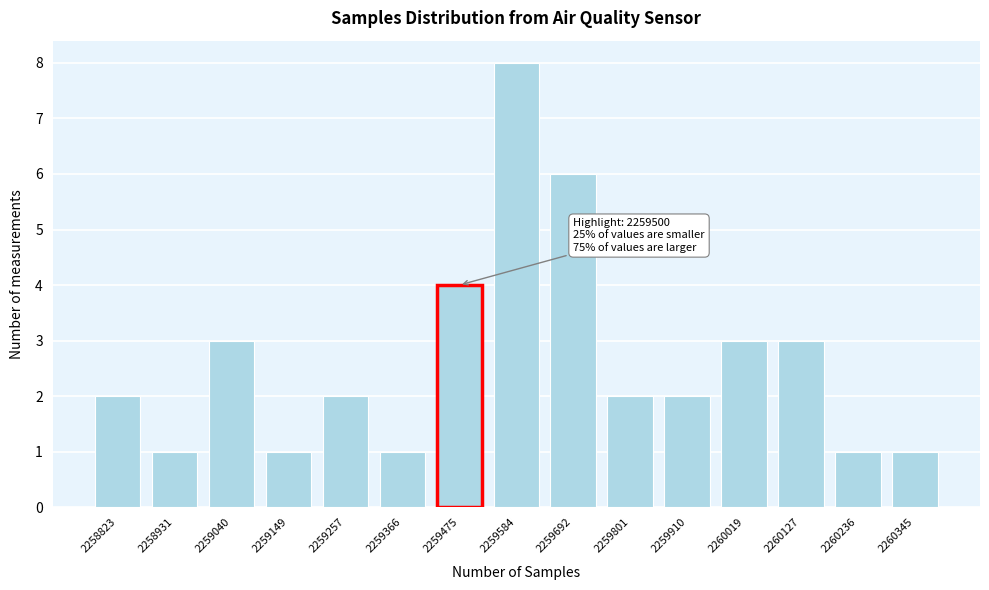

Reading right to left, extract all data points from this chart.

2260345=1	2260236=1	2260127=3	2260019=3	2259910=2	2259801=2	2259692=6	2259584=8	2259475=4	2259366=1	2259257=2	2259149=1	2259040=3	2258931=1	2258823=2